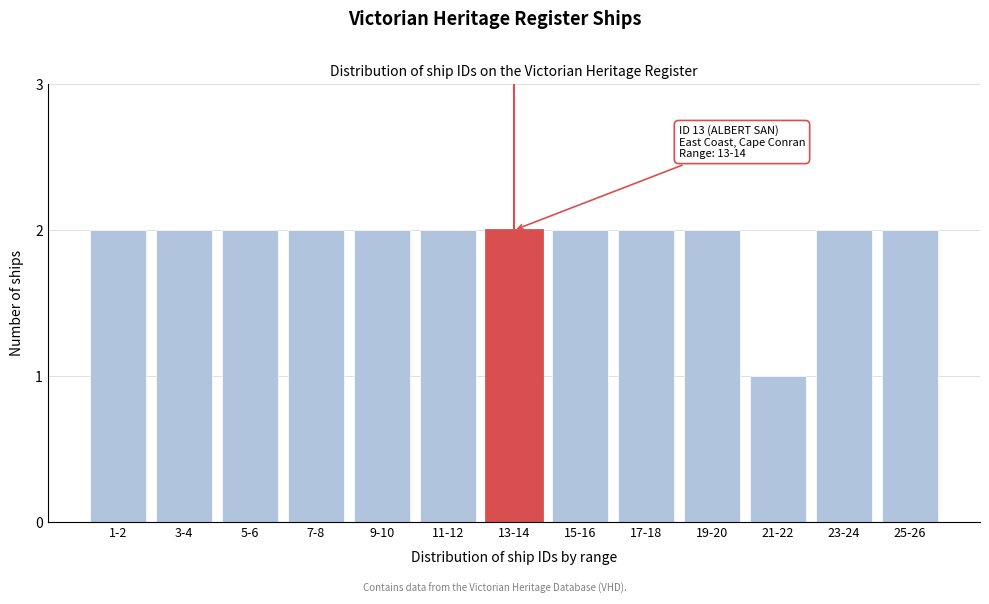

Reading left to right, transcribe all the data shown in this chart.

1-2=2	3-4=2	5-6=2	7-8=2	9-10=2	11-12=2	13-14=2	15-16=2	17-18=2	19-20=2	21-22=1	23-24=2	25-26=2